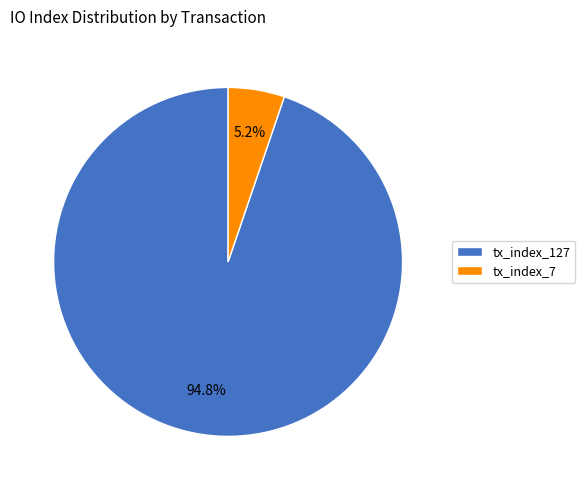

Rank the categories by value from lowest to highest.

tx_index_7, tx_index_127